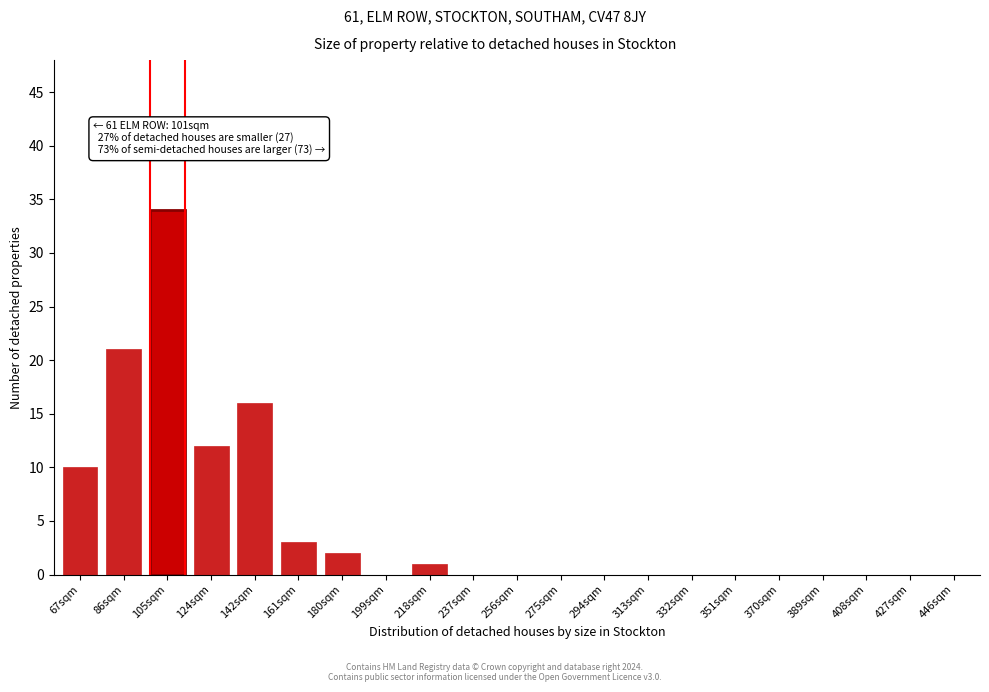

Reading left to right, what are all the values shown in this chart?

67sqm=10	86sqm=21	105sqm=34	124sqm=12	142sqm=16	161sqm=3	180sqm=2	199sqm=0	218sqm=1	237sqm=0	256sqm=0	275sqm=0	294sqm=0	313sqm=0	332sqm=0	351sqm=0	370sqm=0	389sqm=0	408sqm=0	427sqm=0	446sqm=0